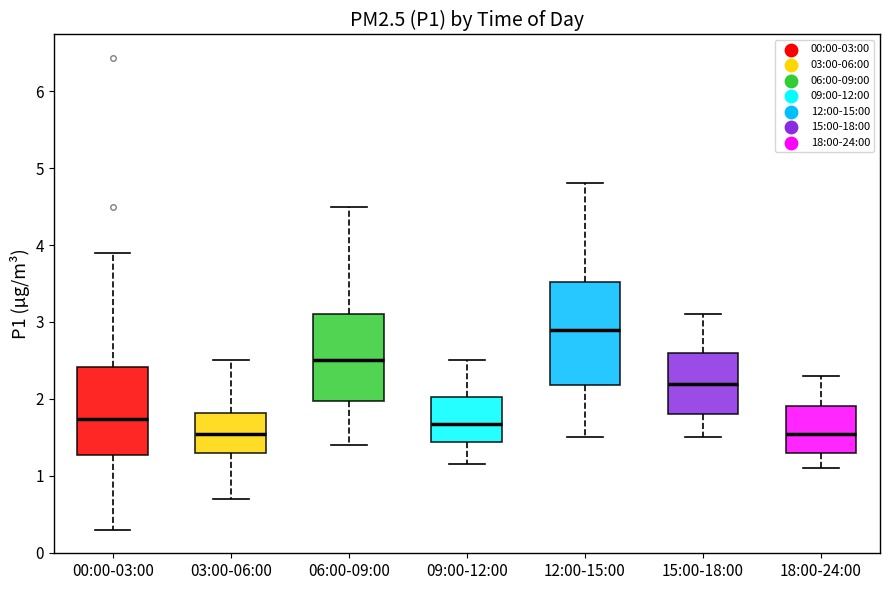

Which box's median line is the highest?

12:00-15:00